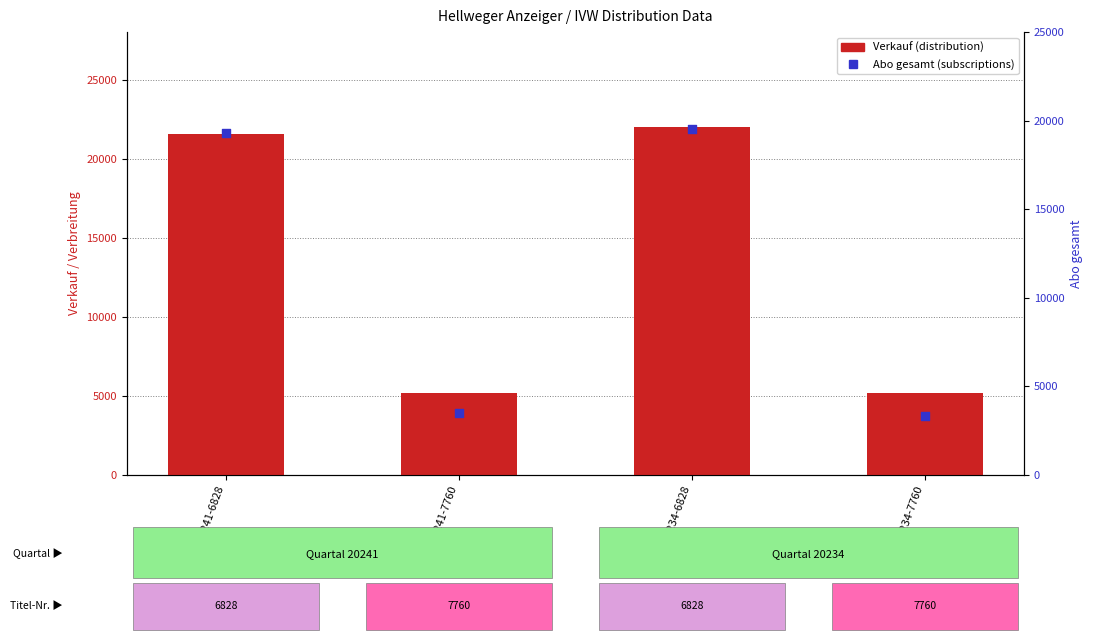

What are all the series names shown in the legend?

Verkauf, Abo gesamt